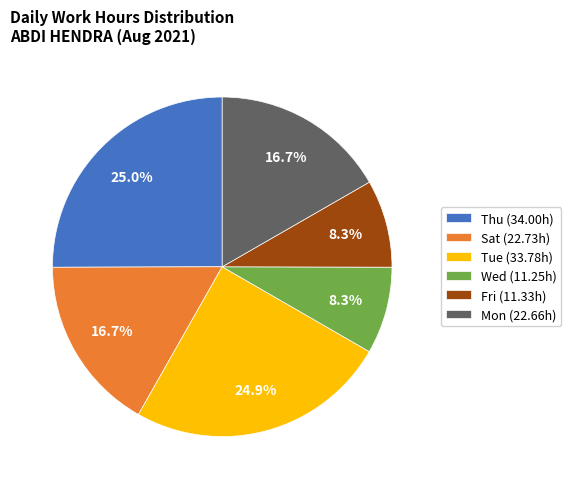

Count the number of slices in the pie.

6